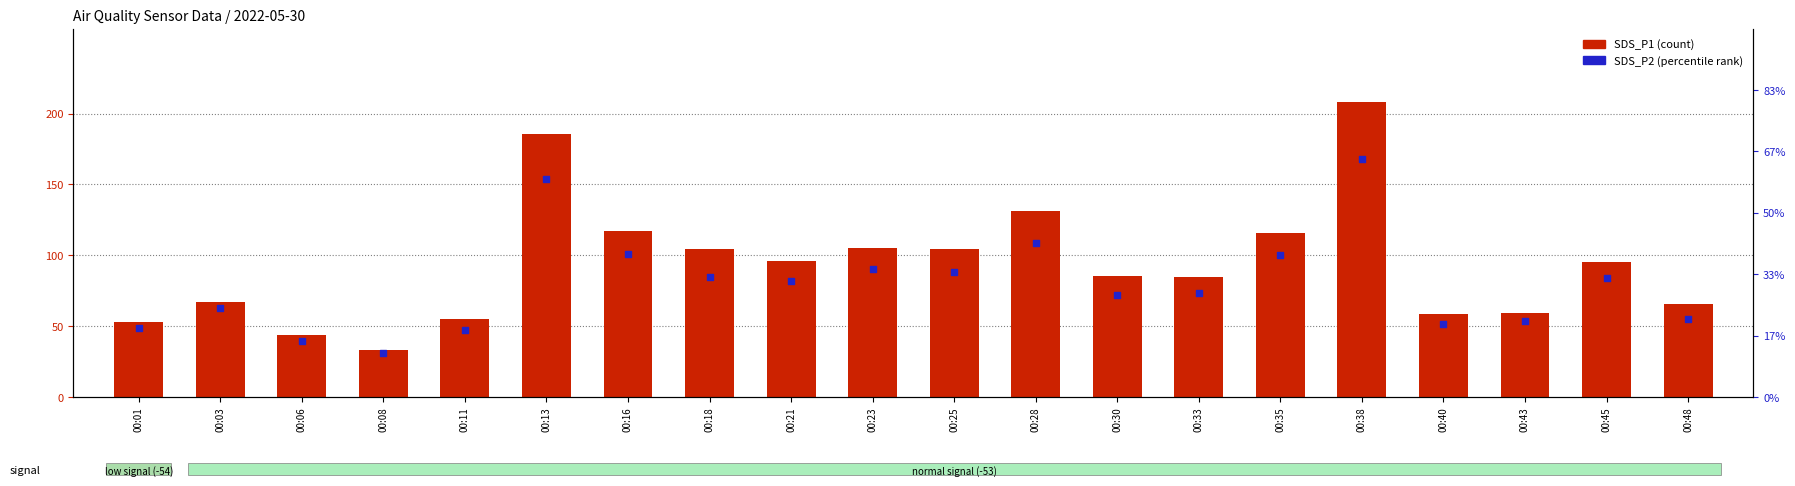

Which series has the largest Y range (max minus min)?

SDS_P1 (count)